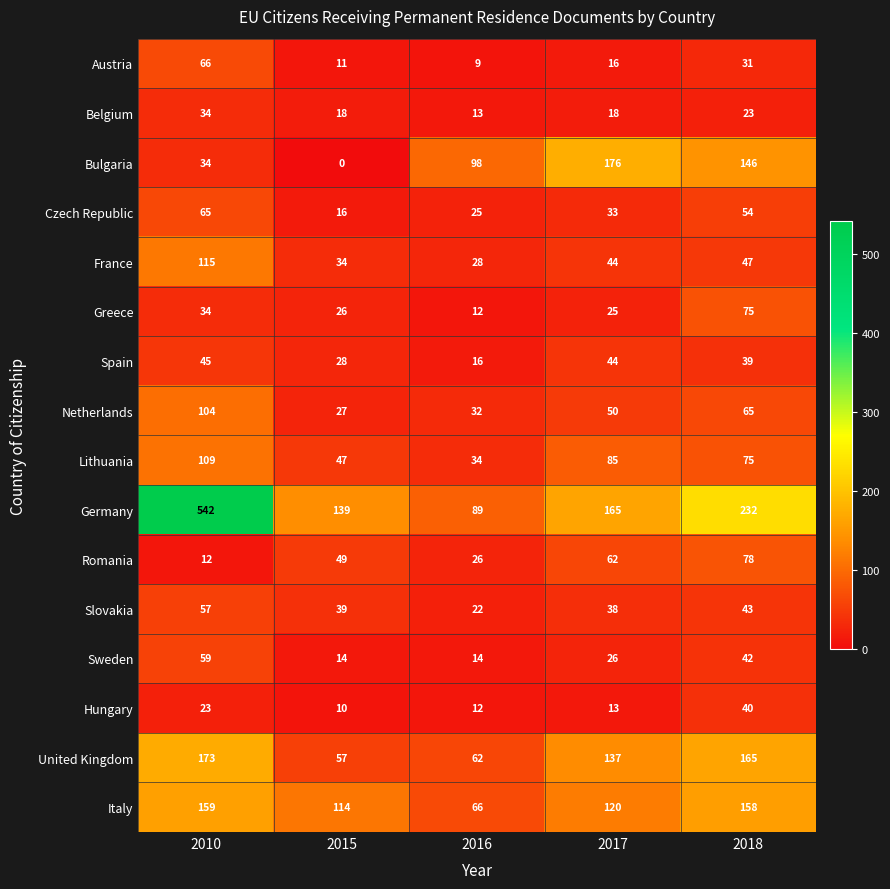

What is the highest value of the Romania series?

78